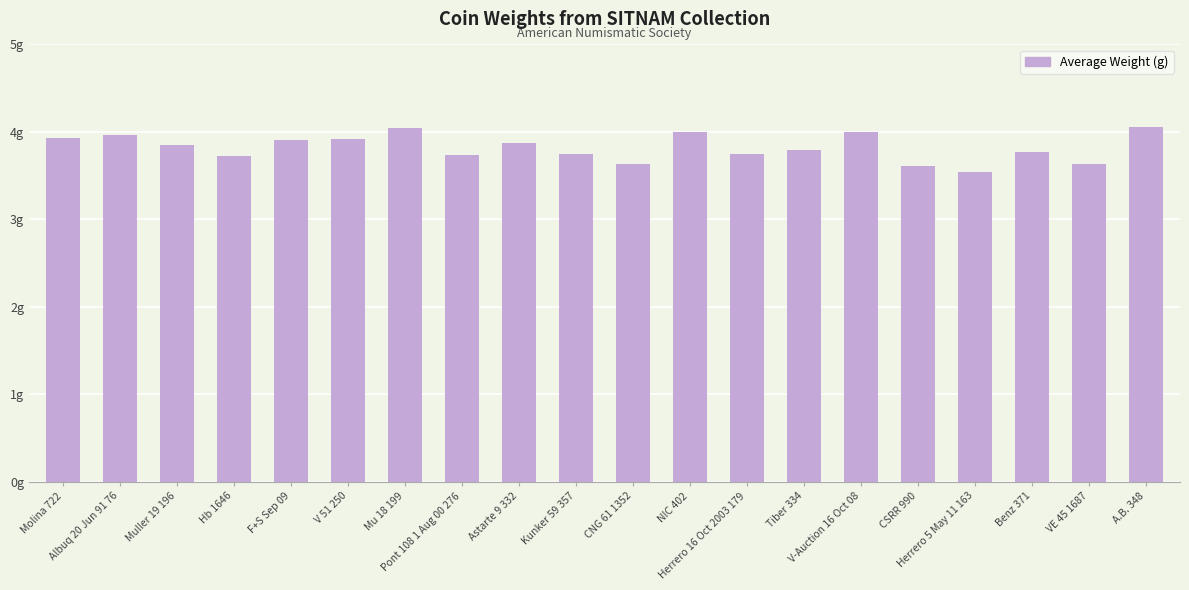

What is the label of the 9th bar from the right?

NIC 402